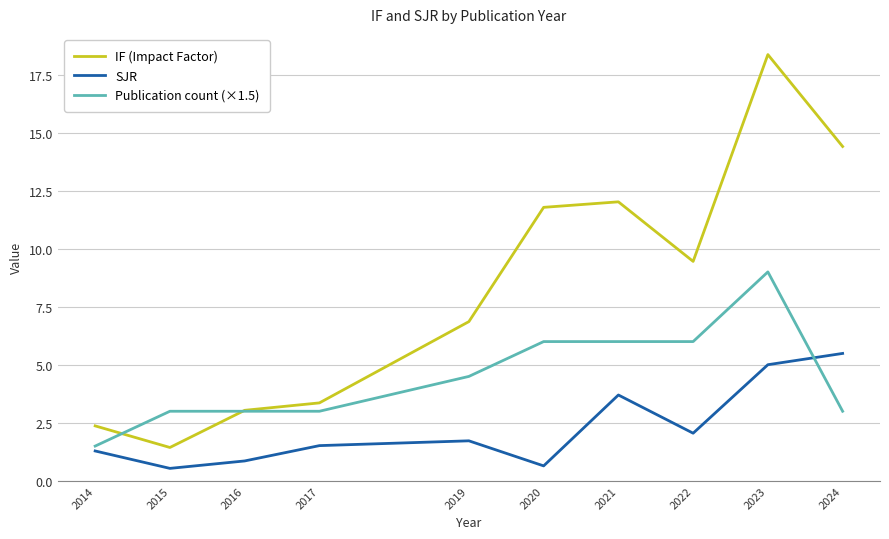

At which label is Publication count (×1.5) closest to 5?

2019